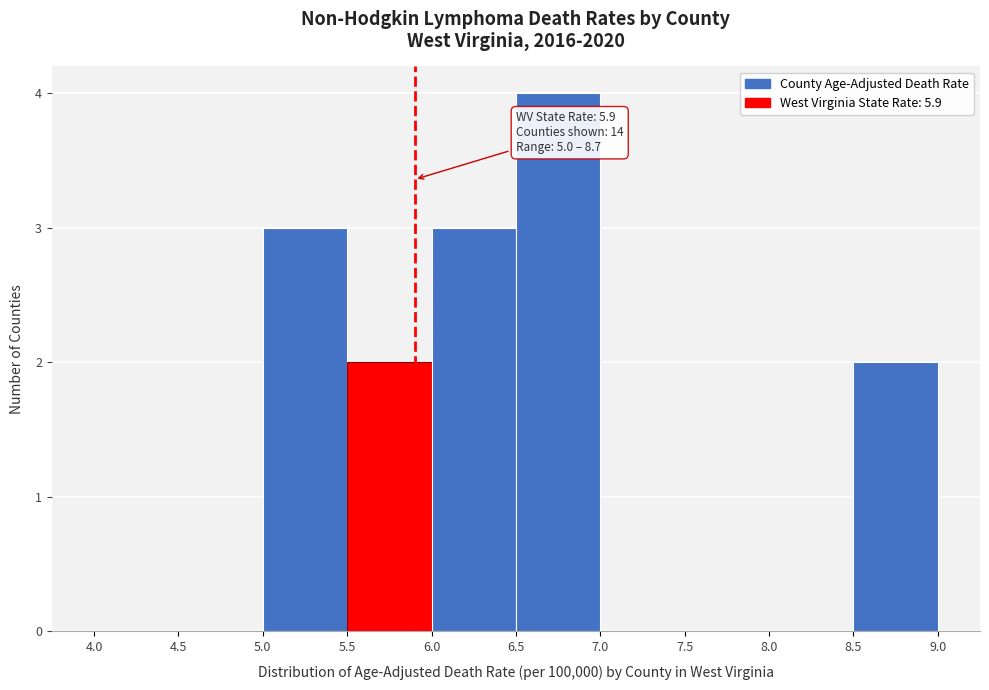

Which range on the x-axis has the tallest bar?

6.5 to 7.0